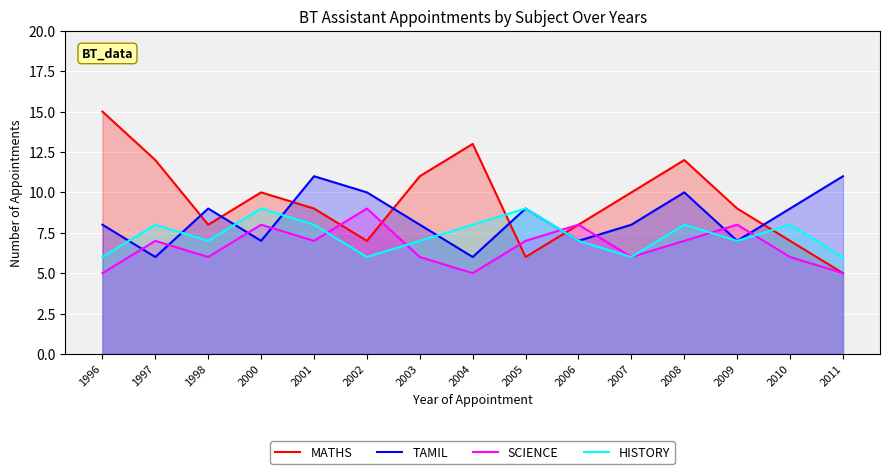

How many times do SCIENCE and MATHS cross each other?

3